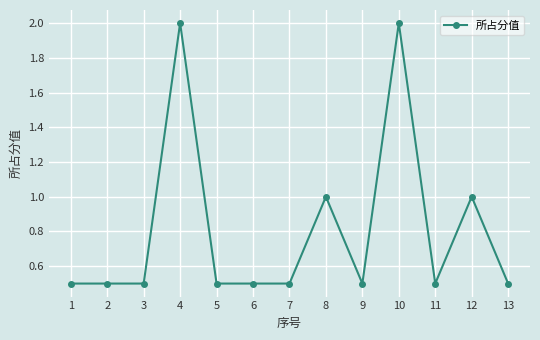

What is the difference between the values at 9 and 10?

1.5